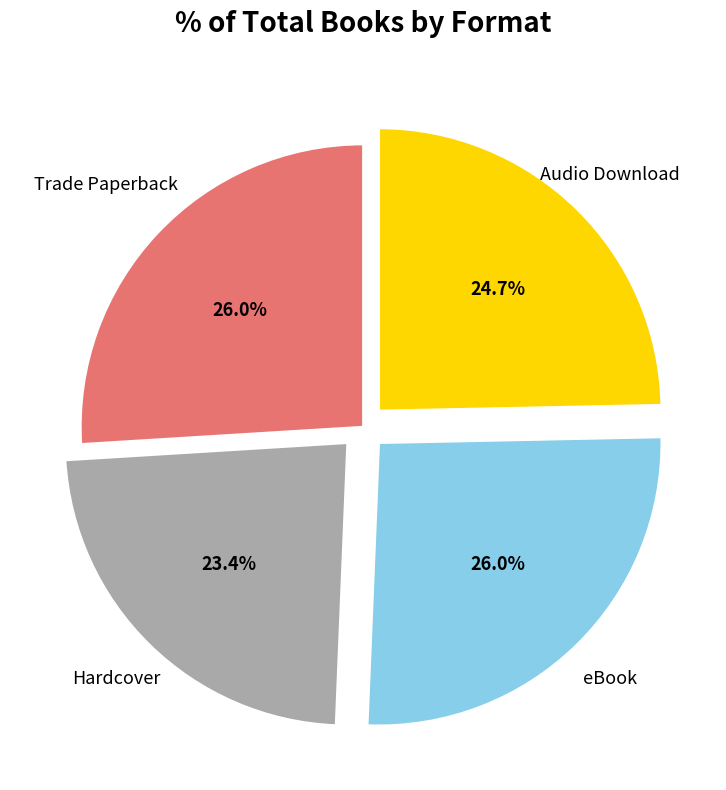

Is there any slice that represents more than half of the pie?

No